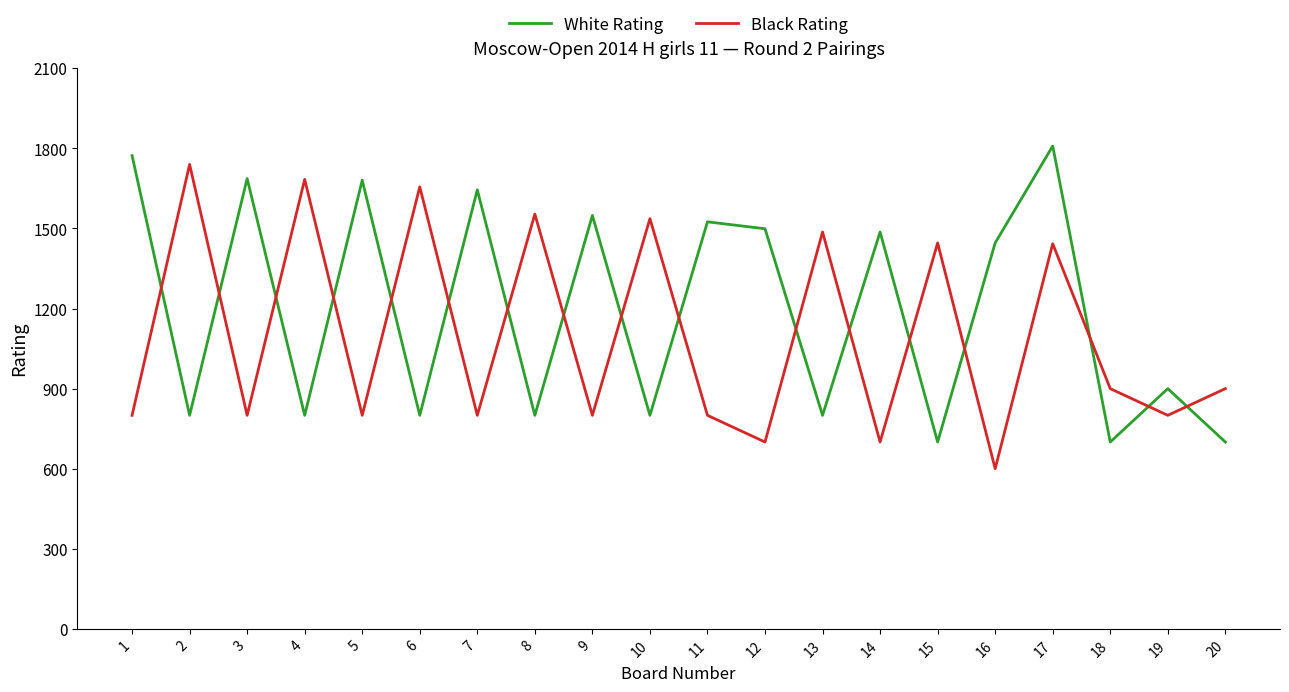

What is the average value of the White Rating series?

1195